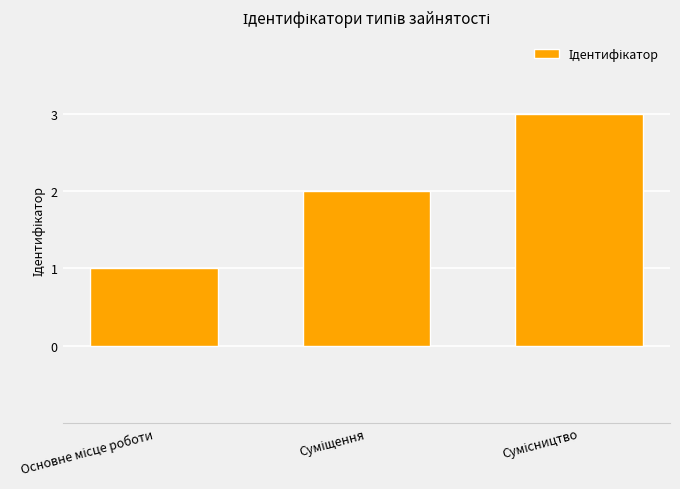

Does the chart contain any negative values?

No